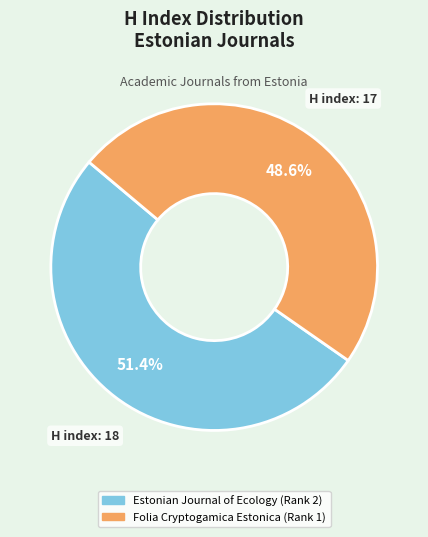

Which slice is the largest?

Estonian Journal of Ecology (Rank 2)